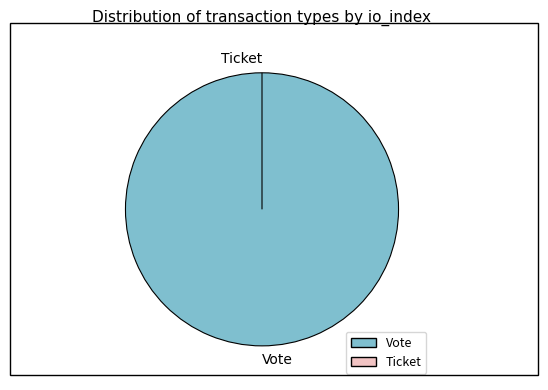

To the nearest percent, what is the difference between the Vote and Ticket slice percentages?

100%